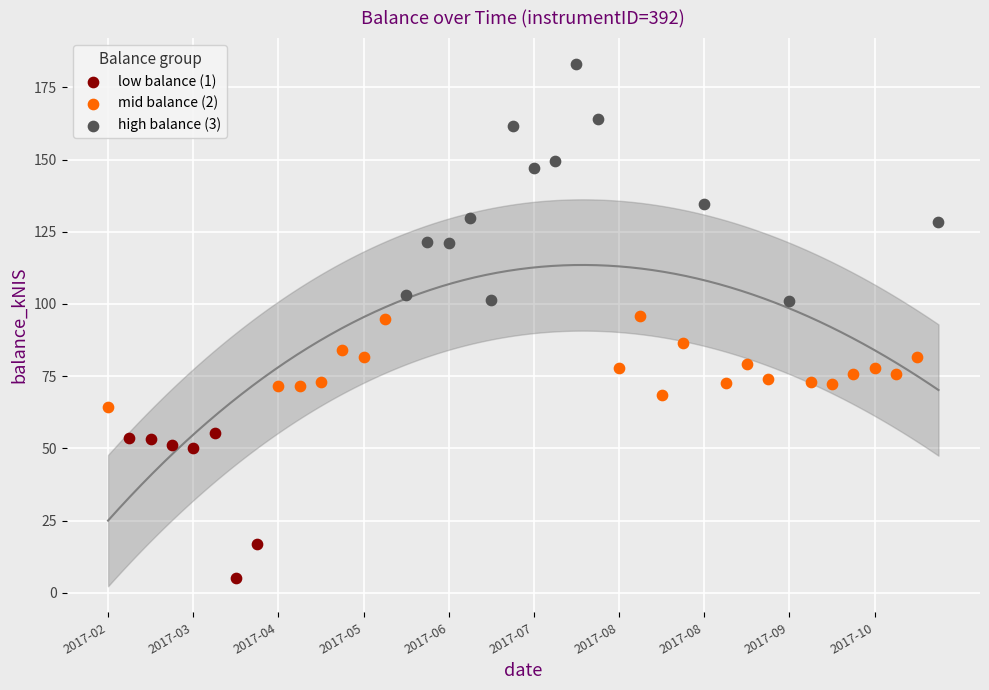

Which series has the widest spread of Y values?

high balance (3)